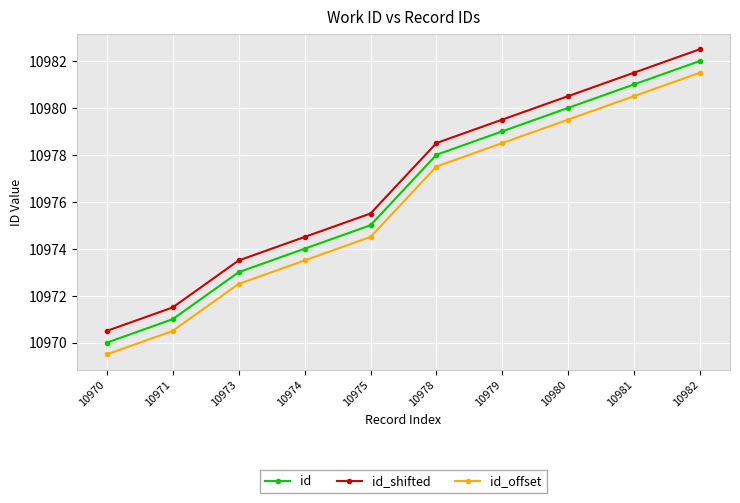

At which label is id closest to 10976?

10975